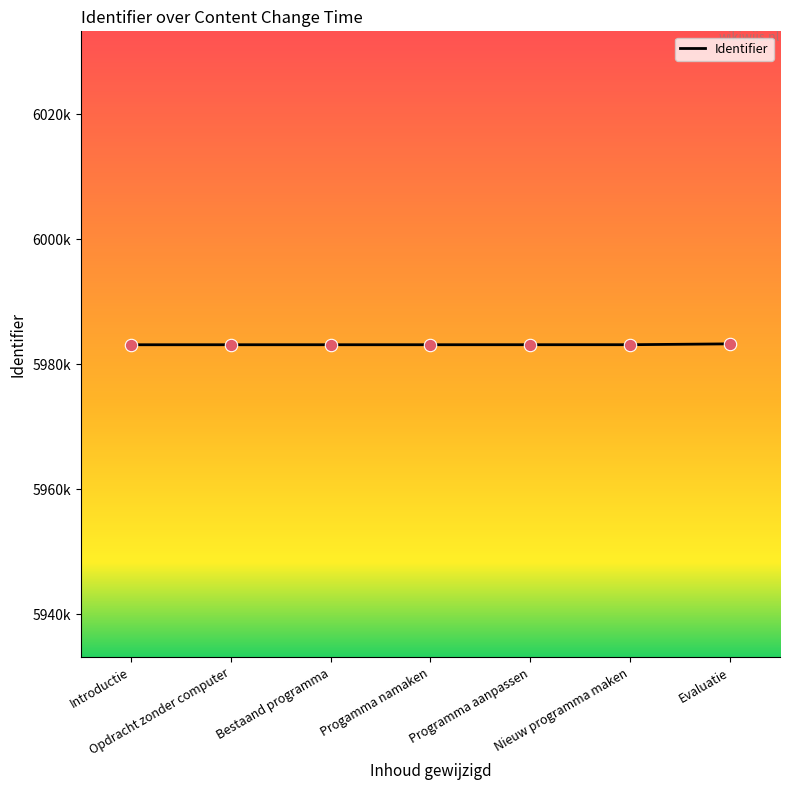

Between Bestaand programma and Evaluatie, which is larger?

Evaluatie